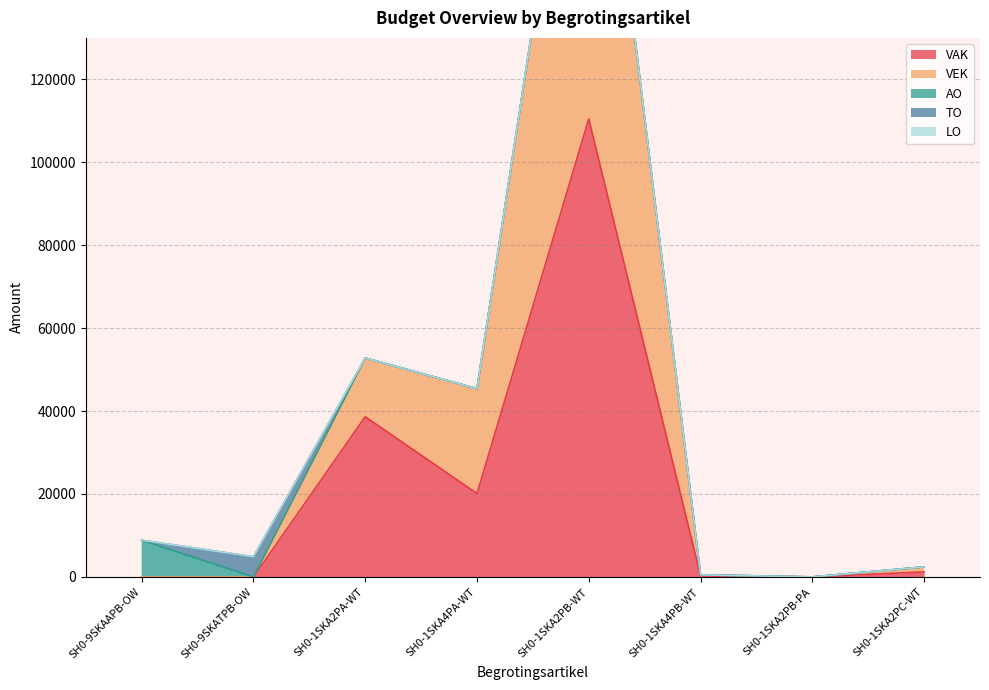

Rank the categories by TO value from lowest to highest.

SH0-9SKAAPB-OW, SH0-1SKA2PA-WT, SH0-1SKA4PA-WT, SH0-1SKA2PB-WT, SH0-1SKA4PB-WT, SH0-1SKA2PB-PA, SH0-1SKA2PC-WT, SH0-9SKATPB-OW